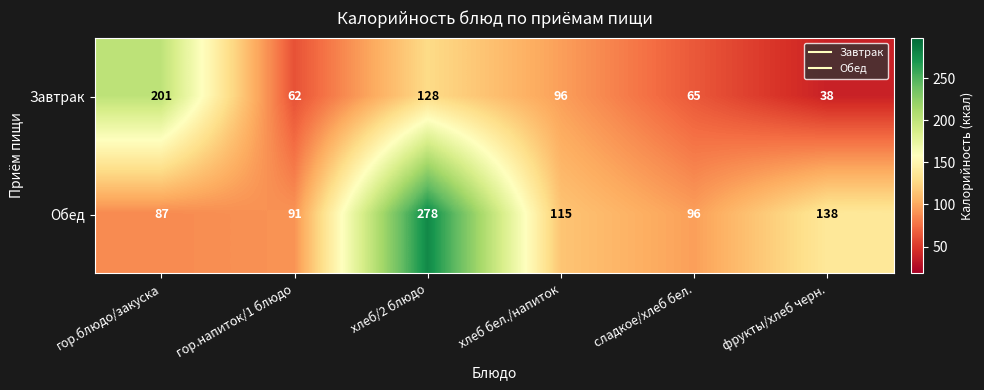

Which category has the highest value across all series?

хлеб/2 блюдо